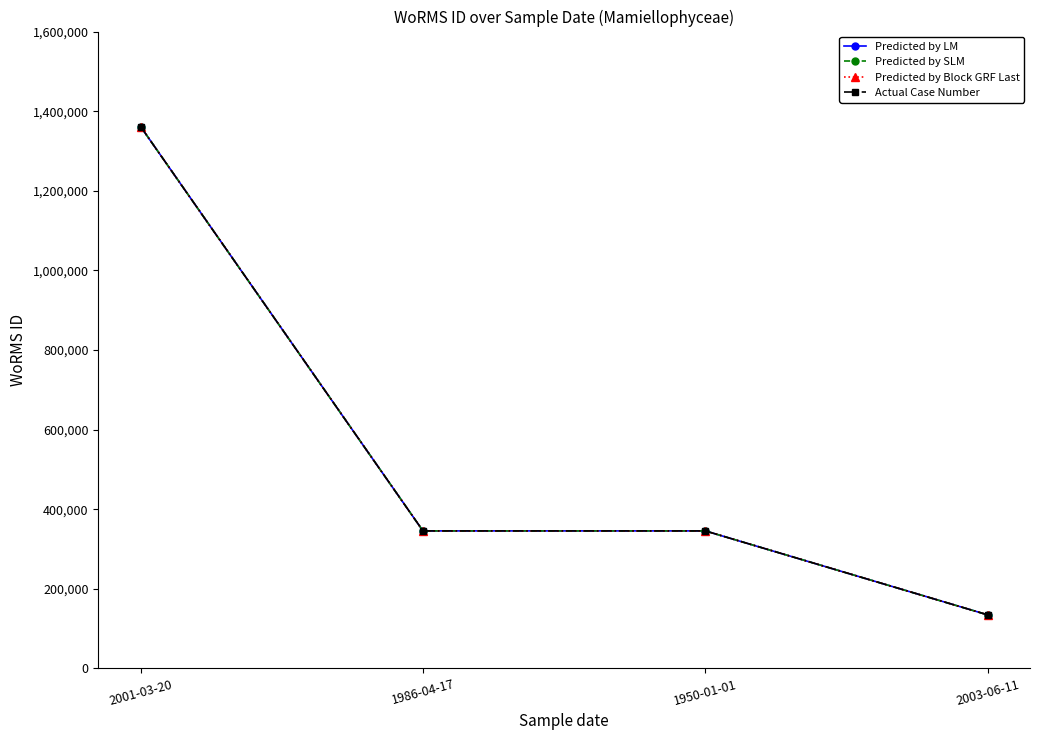

Does the chart have visible grid lines?

No